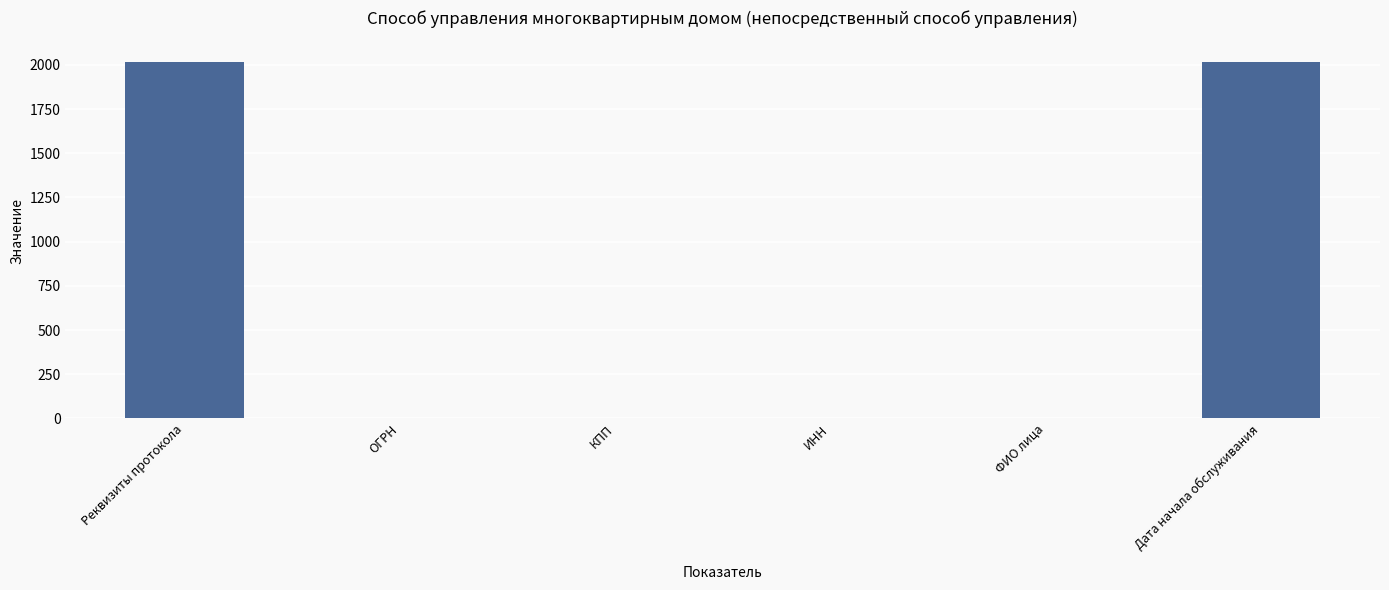

Are the bars grouped side by side (vs. stacked)?

No